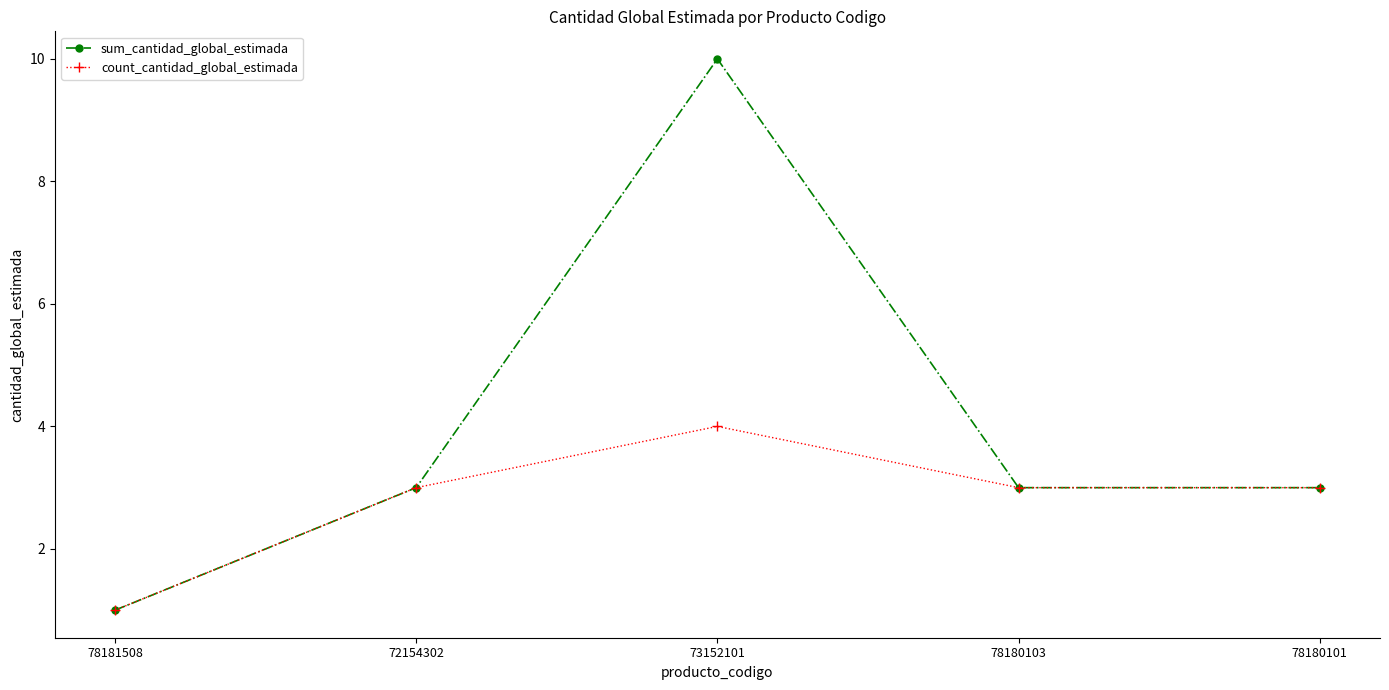

List the series in order of their overall mean, highest first.

sum_cantidad_global_estimada, count_cantidad_global_estimada